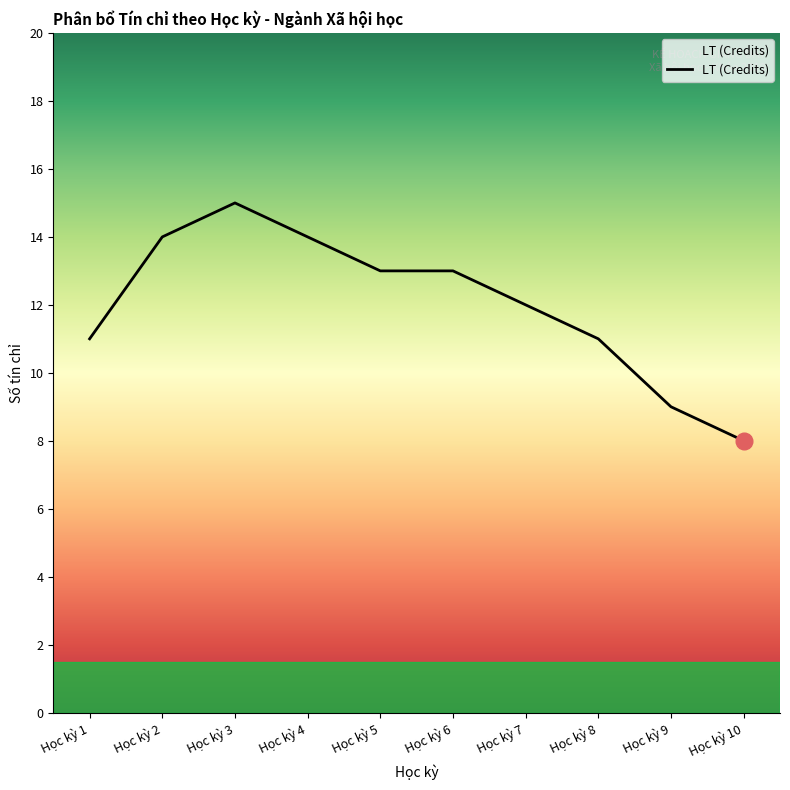

What is the approximate value at Học kỳ 3?

15